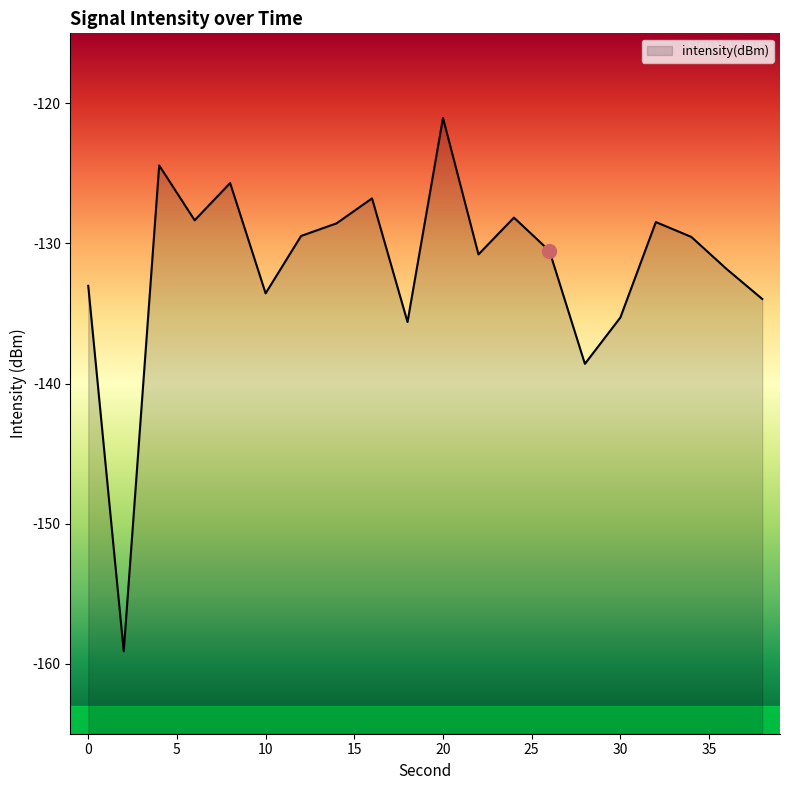

What is the minimum value shown in the chart?

-159.1